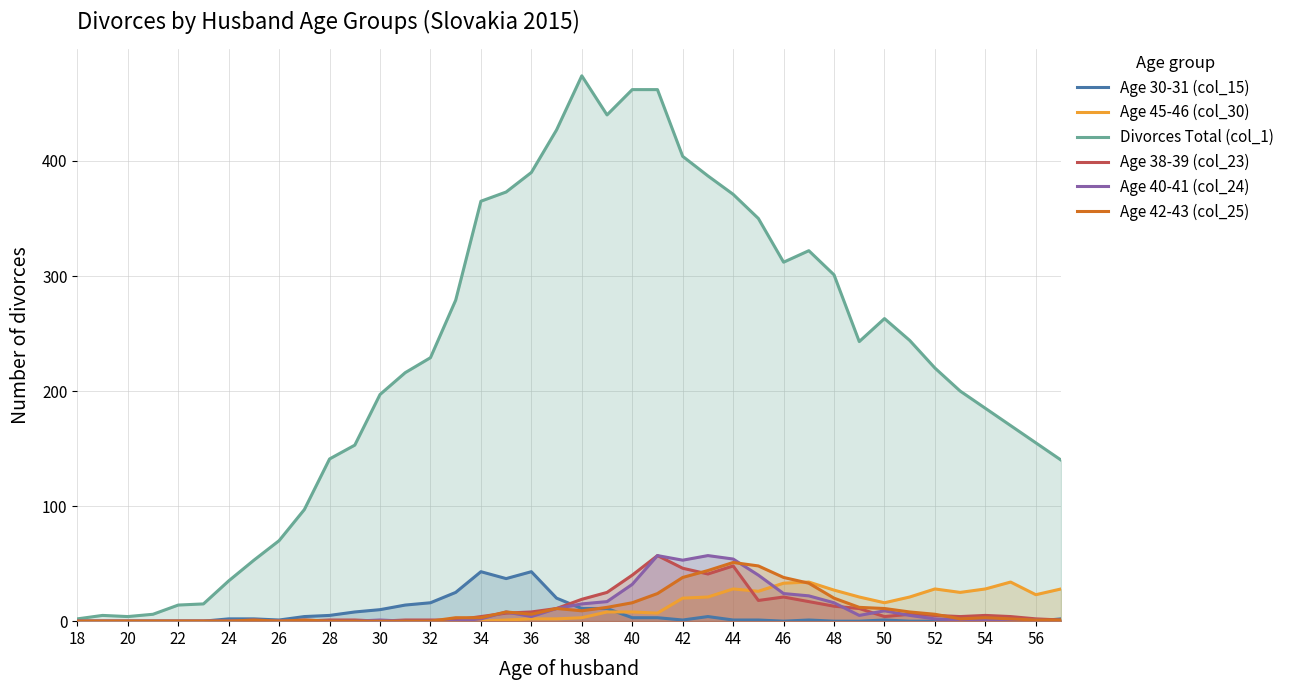

What is the sum of the Age 38-39 (col_23) values at 36 and 22?

8